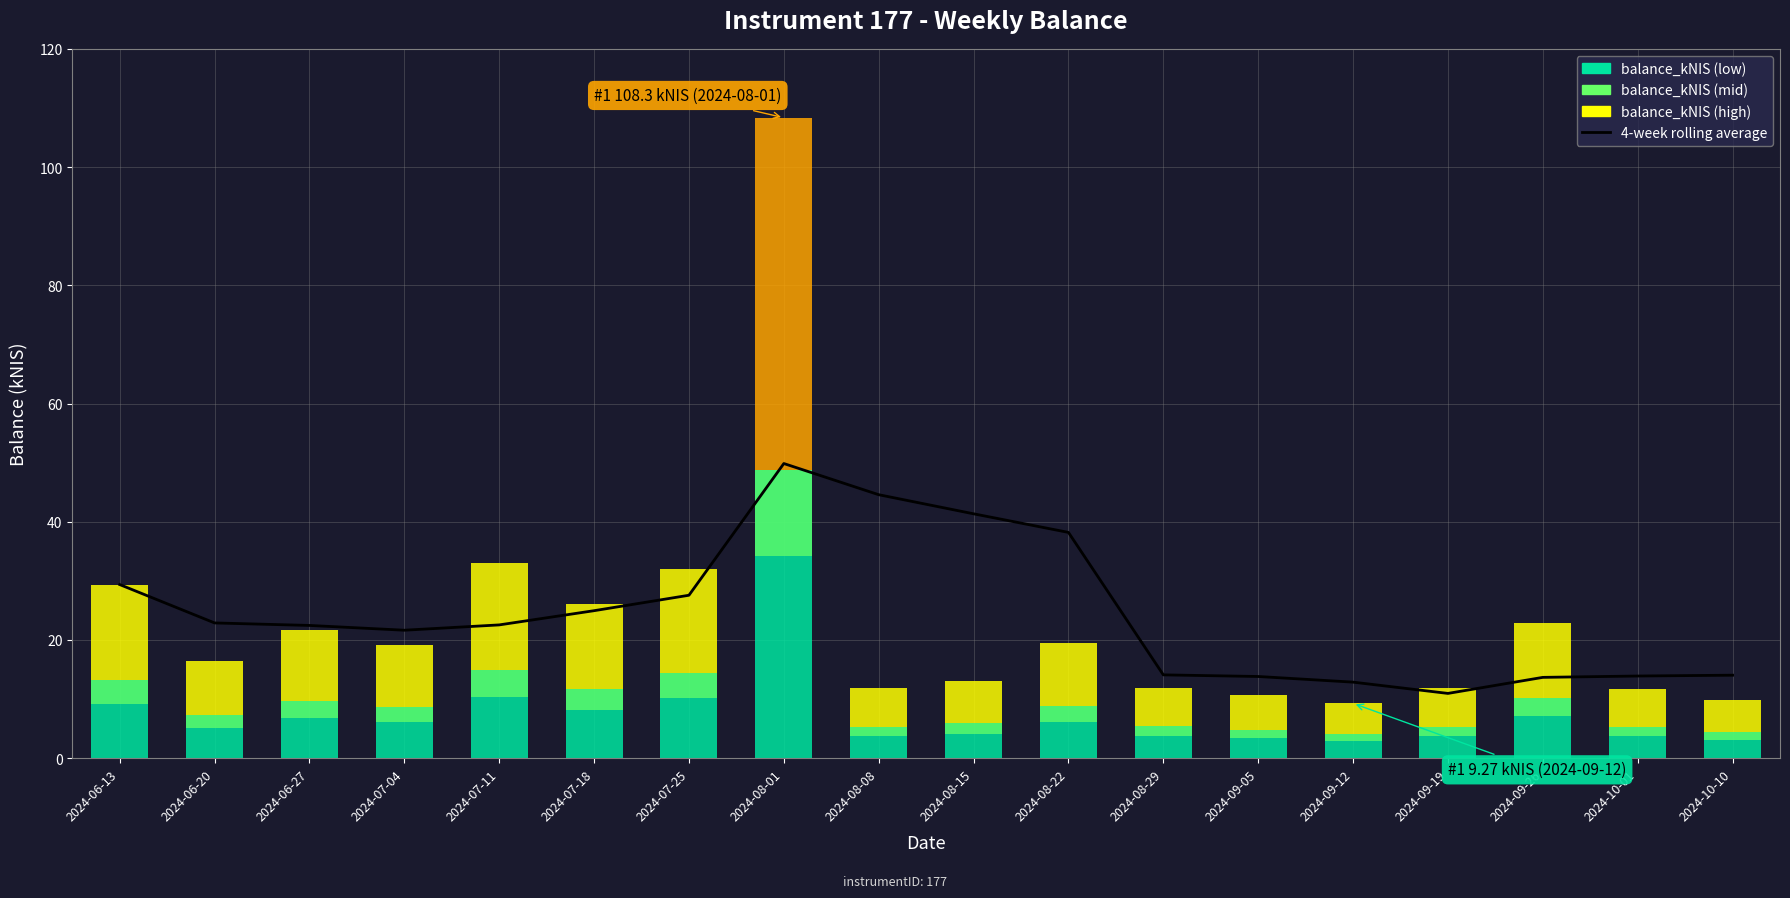

What is the maximum value shown in the chart?

49.8